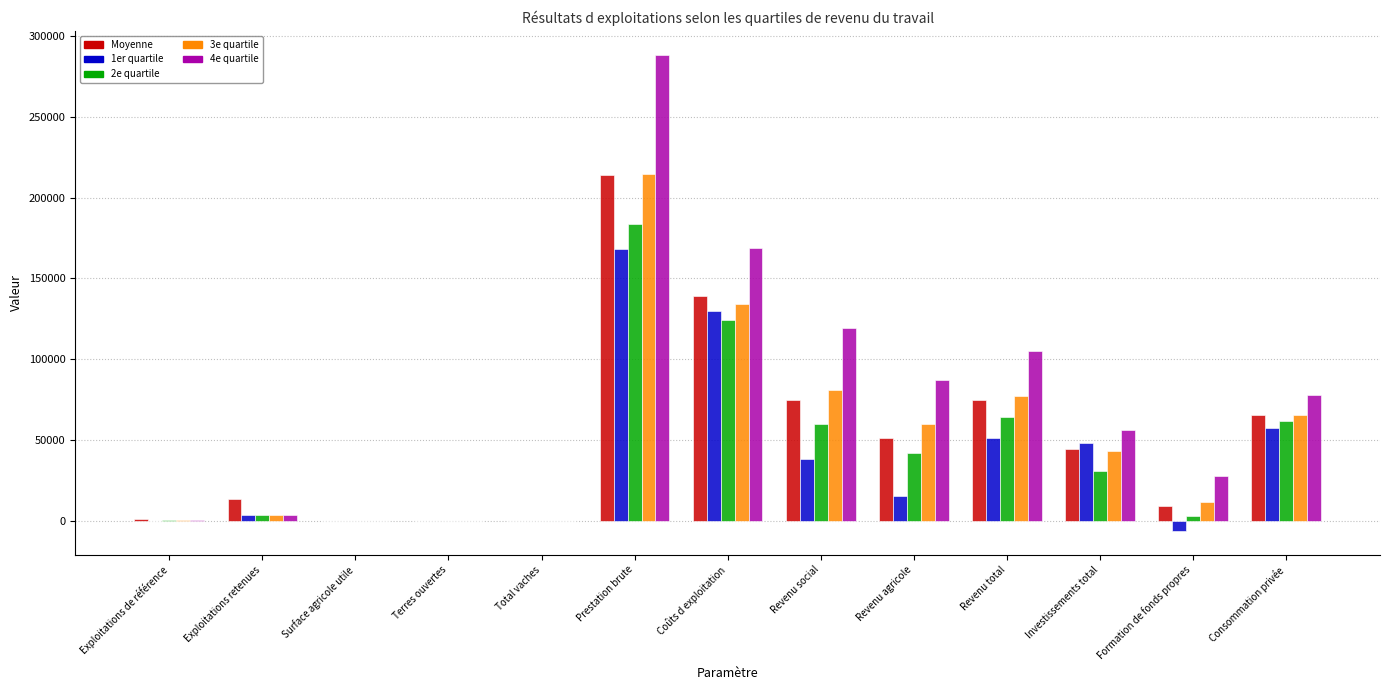

Which category has the highest value across all series?

Prestation brute